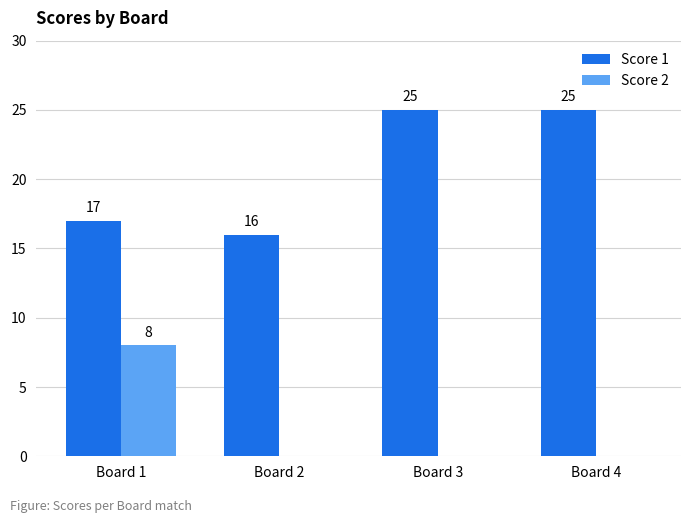

What is the spread (max minus min) of values at Board 1?

9